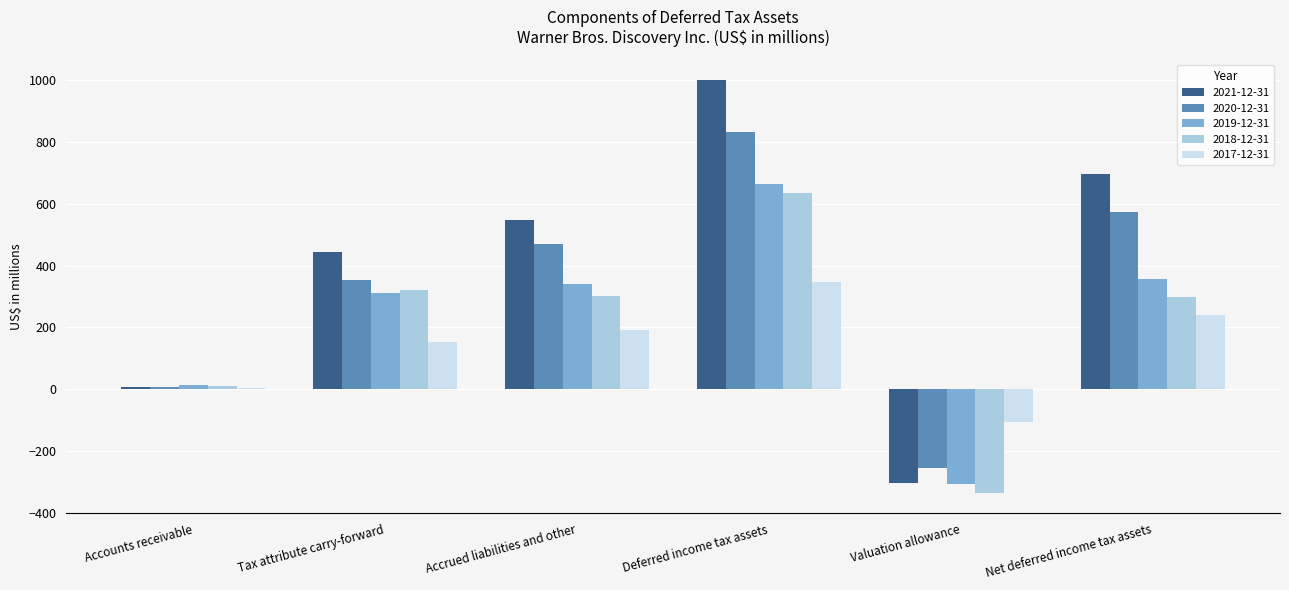

What value does the 2021-12-31 series have at Accounts receivable?

8